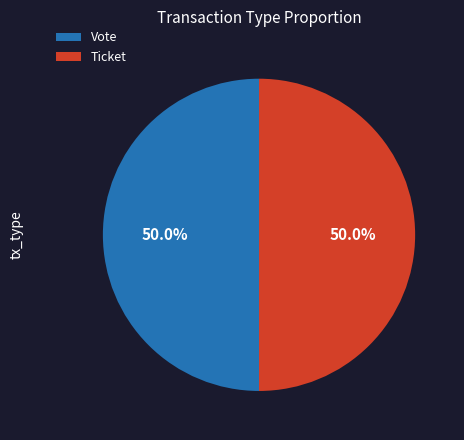

To the nearest percent, what is the difference between the largest and smallest slice percentages?

0%